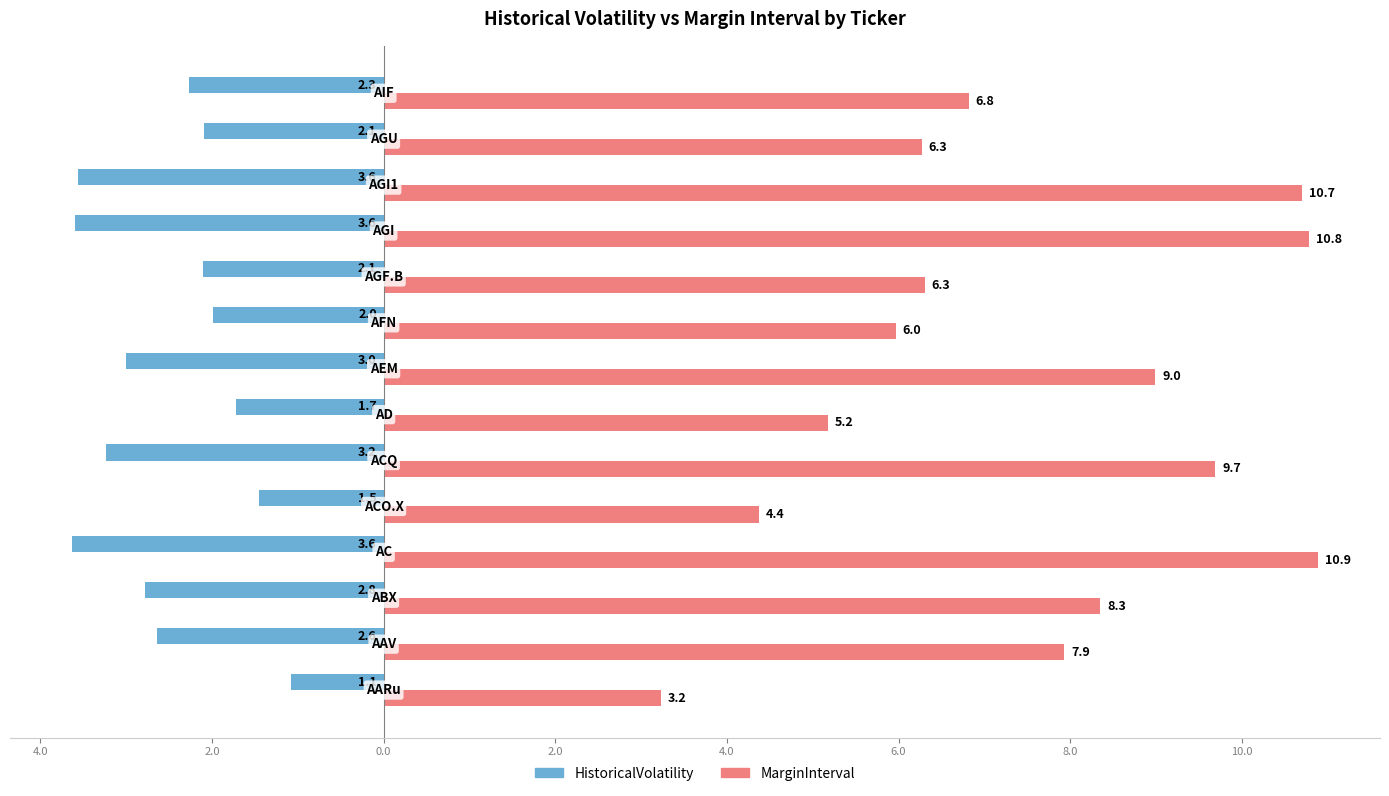

List the series in order of their overall mean, highest first.

MarginInterval, HistoricalVolatility